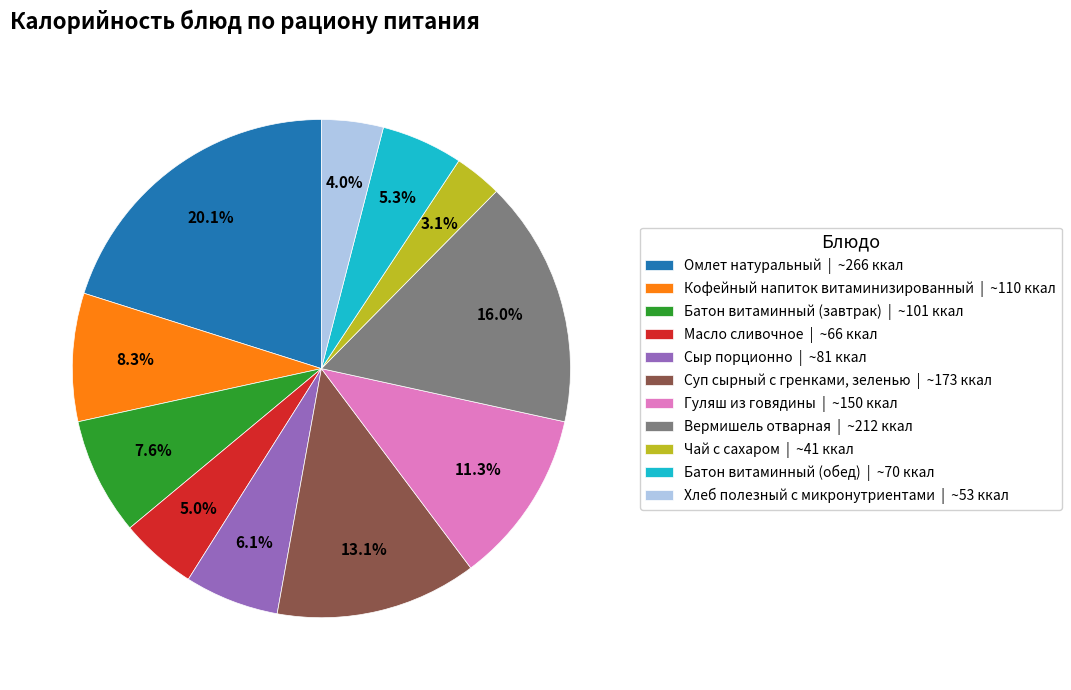

Does any single category account for the majority?

No